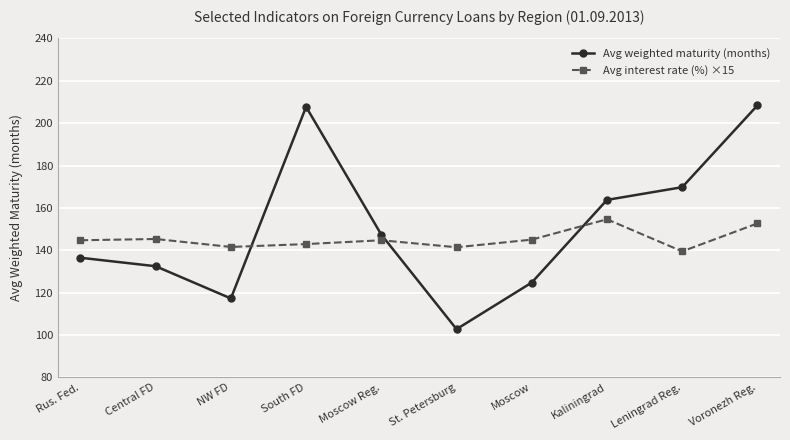

How many intersections are there between Avg interest rate (%) ×15 and Avg weighted maturity (months)?

3